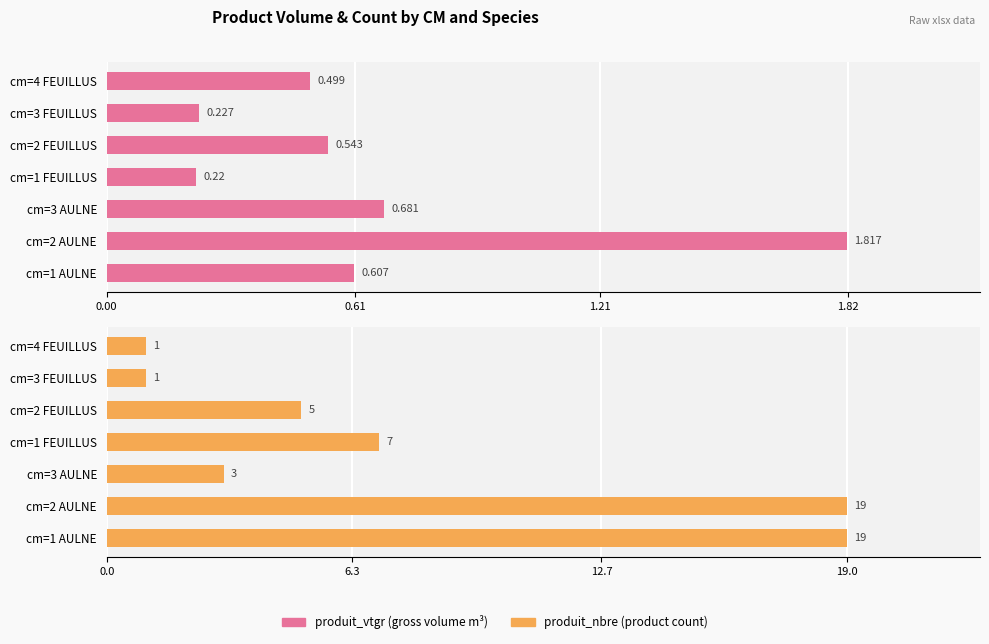

What is the average value of the produit_nbre series?

7.9